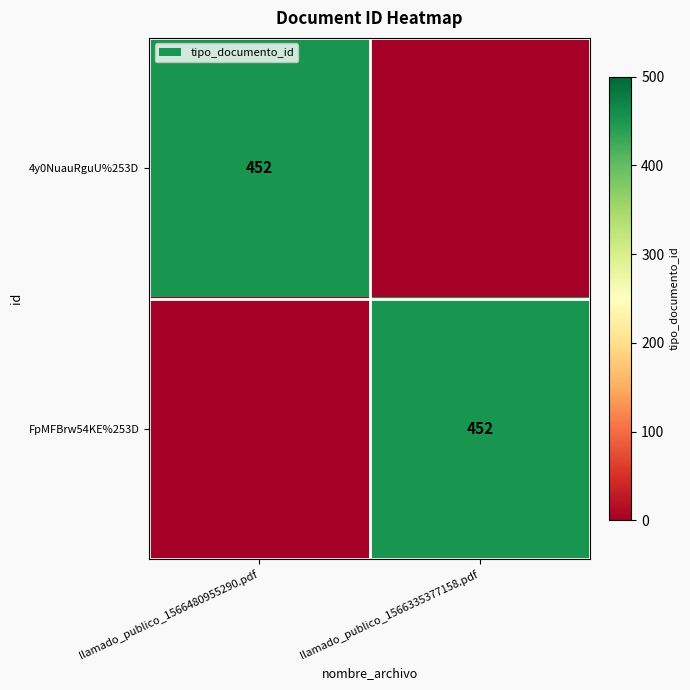

The 4y0NuauRguU%253D series shows 452 at llamado_publico_1566480955290.pdf. True or false?

True